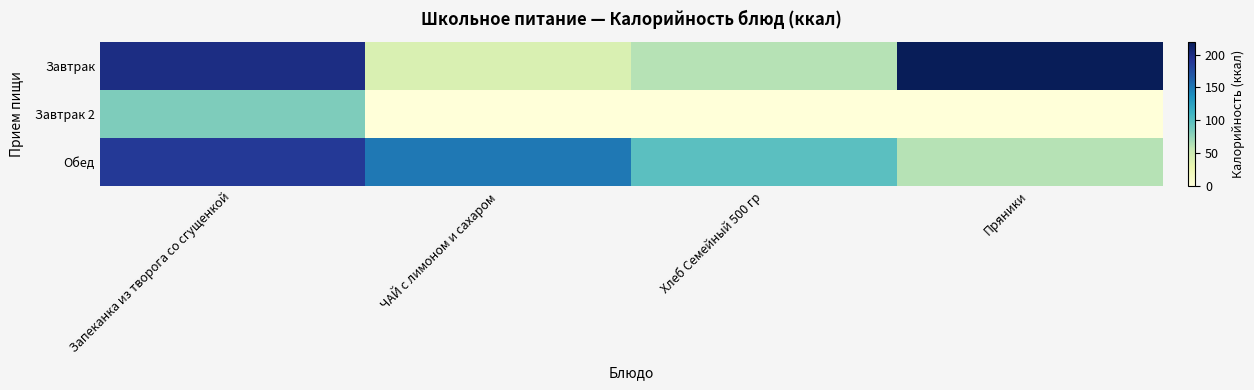

What is the total value across all series at Хлеб Семейный 500 гр?

160.1